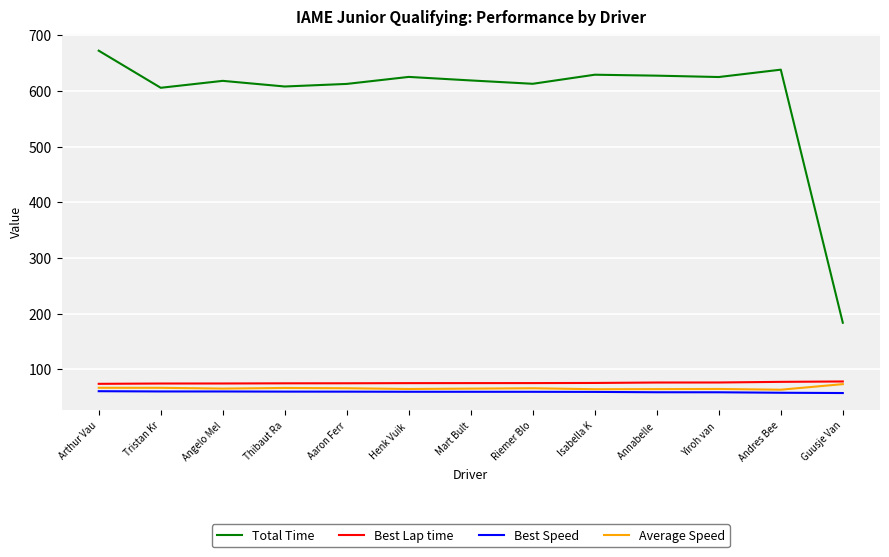

Is it true that Average Speed equals 66.1 at Aaron Ferr?

True